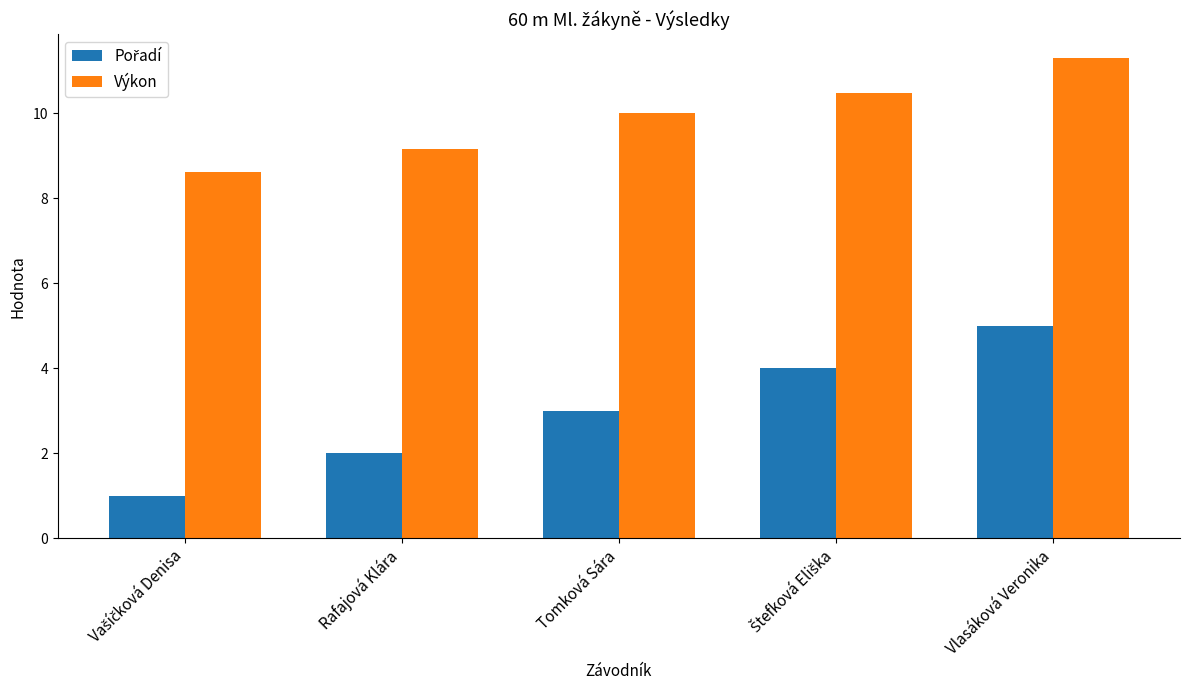

How many series are shown in this chart?

2